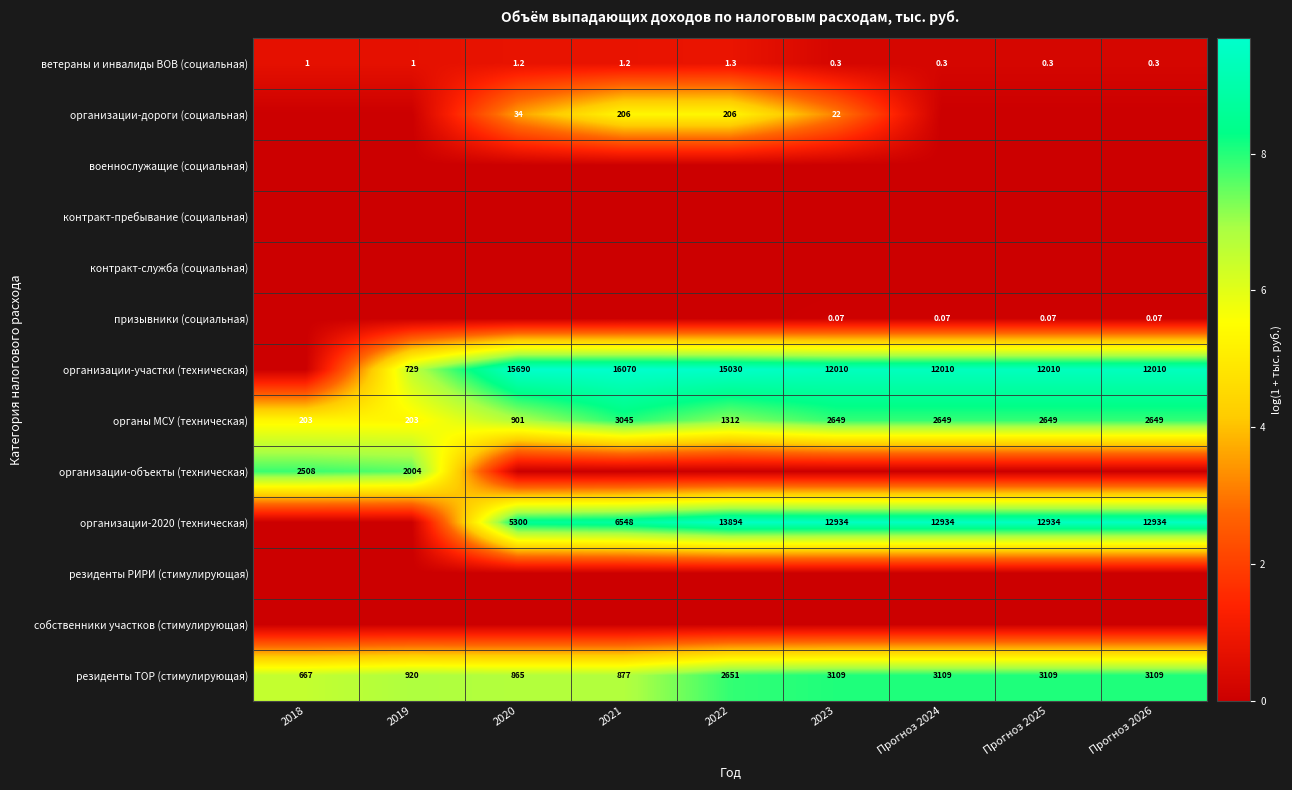

The организации-объекты (техническая) series shows 0.0 at 2020. True or false?

True